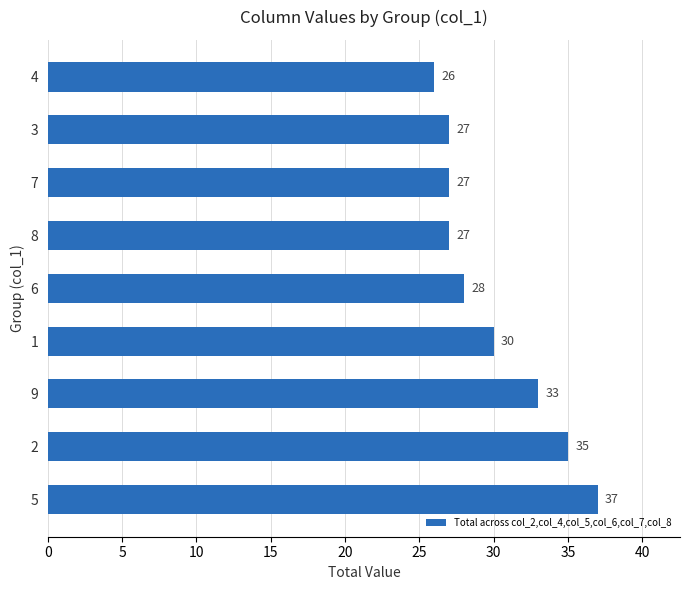

Reading bottom to top, list all the values displayed in this chart.

5=37	2=35	9=33	1=30	6=28	8=27	7=27	3=27	4=26